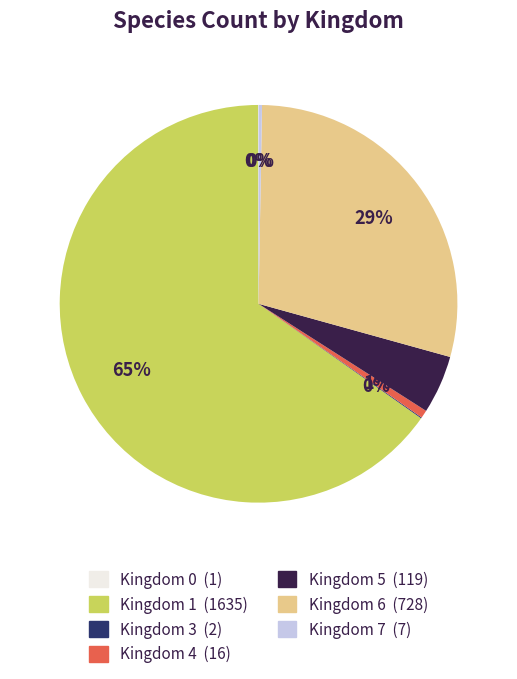

To the nearest percent, what is the difference between the Kingdom 1 and Kingdom 6 slice percentages?

36%